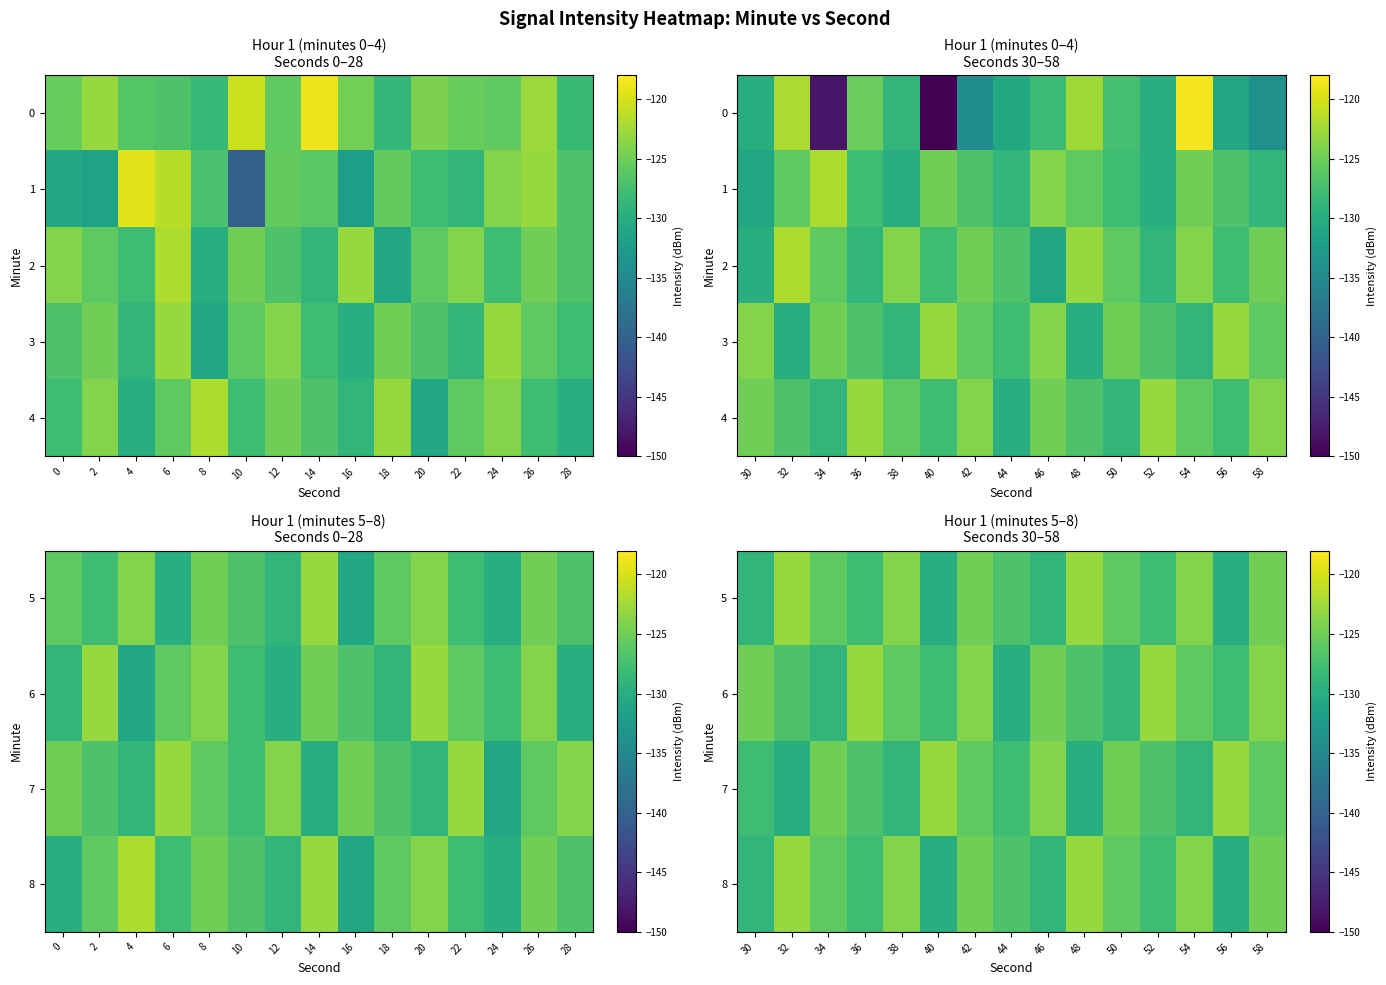

How many categories are shown in the chart?

15